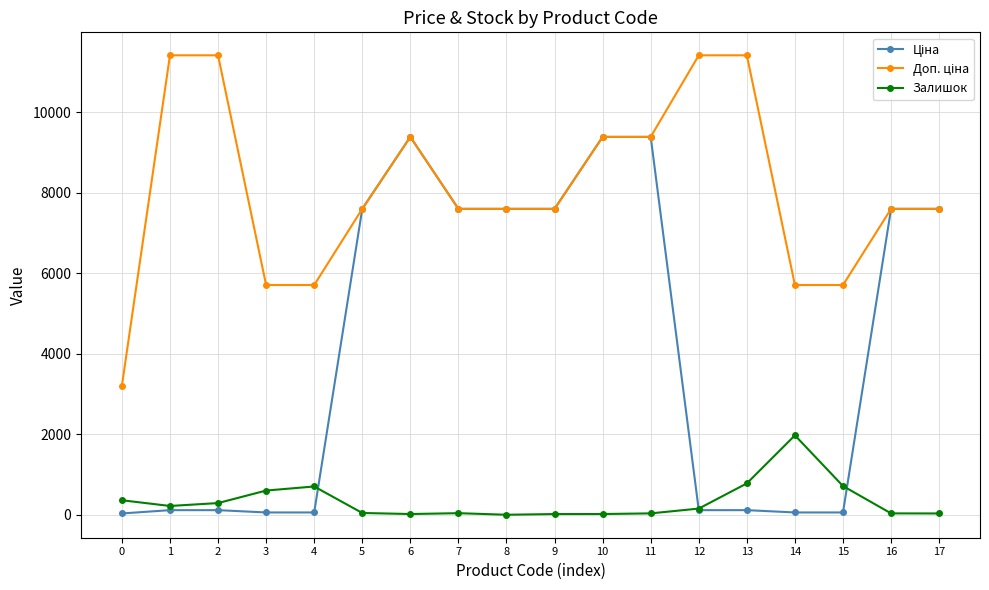

What is the value of the Залишок point at the 3rd from the left?

290.0